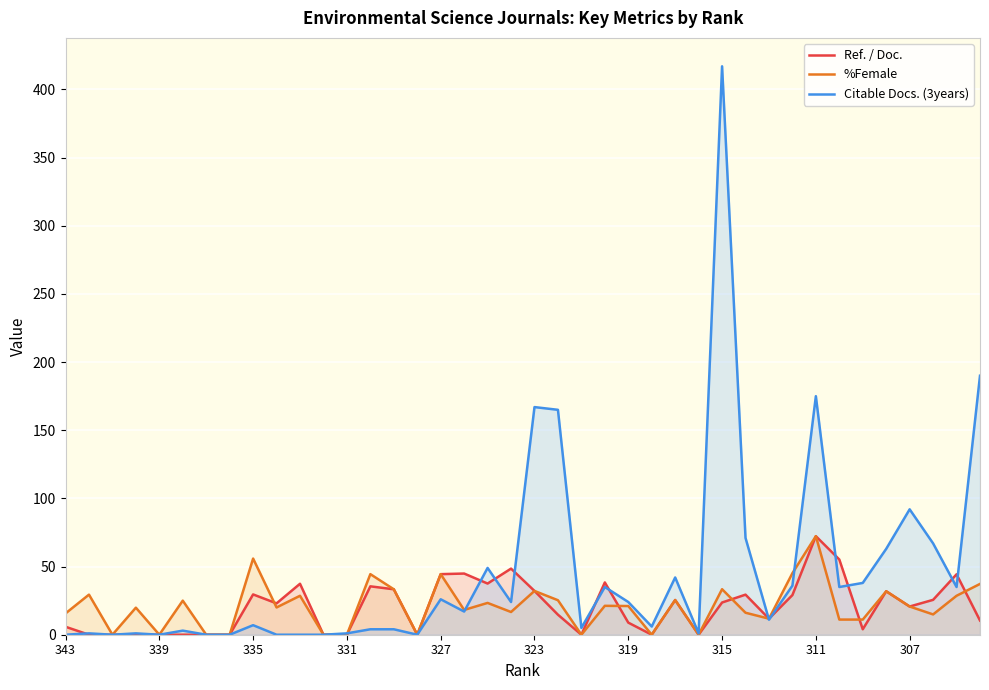

What is the average value of the %Female series?

20.9